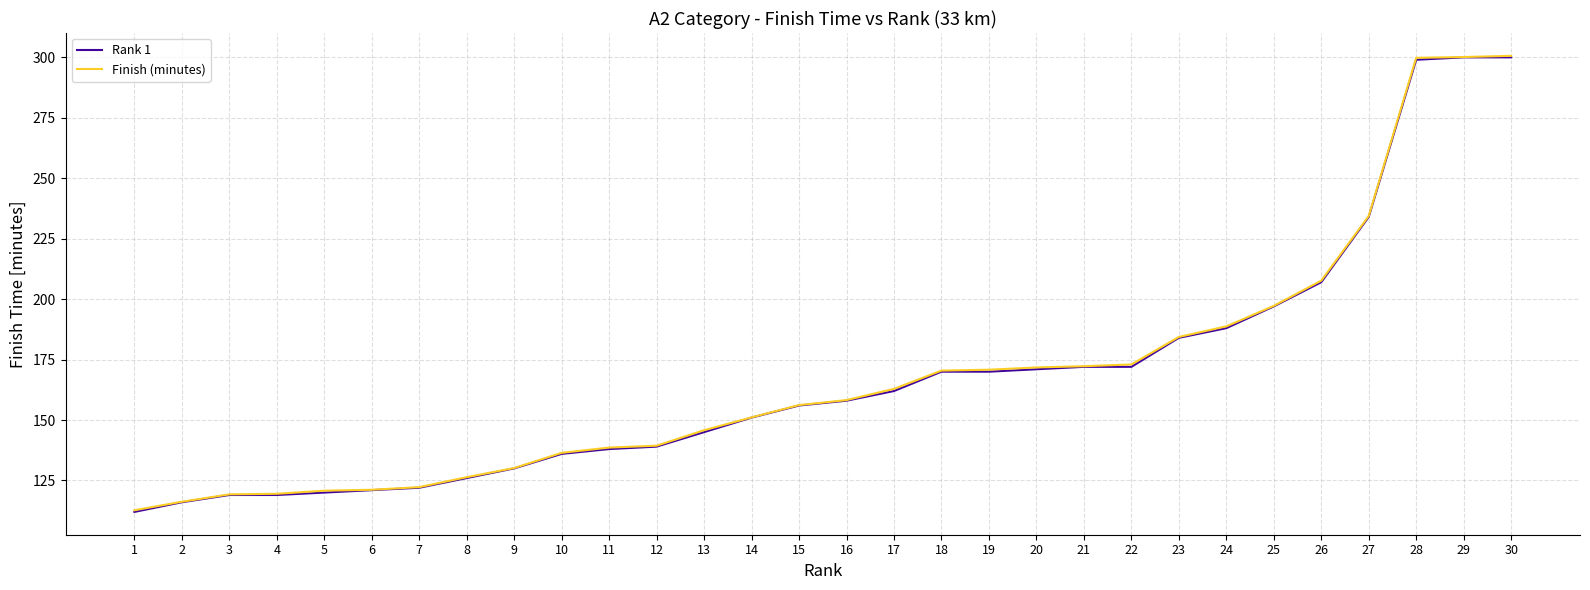

What is the total value across all series at 10?

272.4